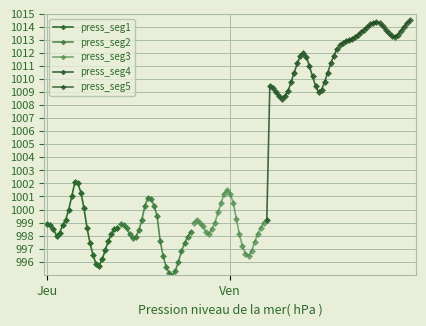

How many lines are shown in the chart?

5